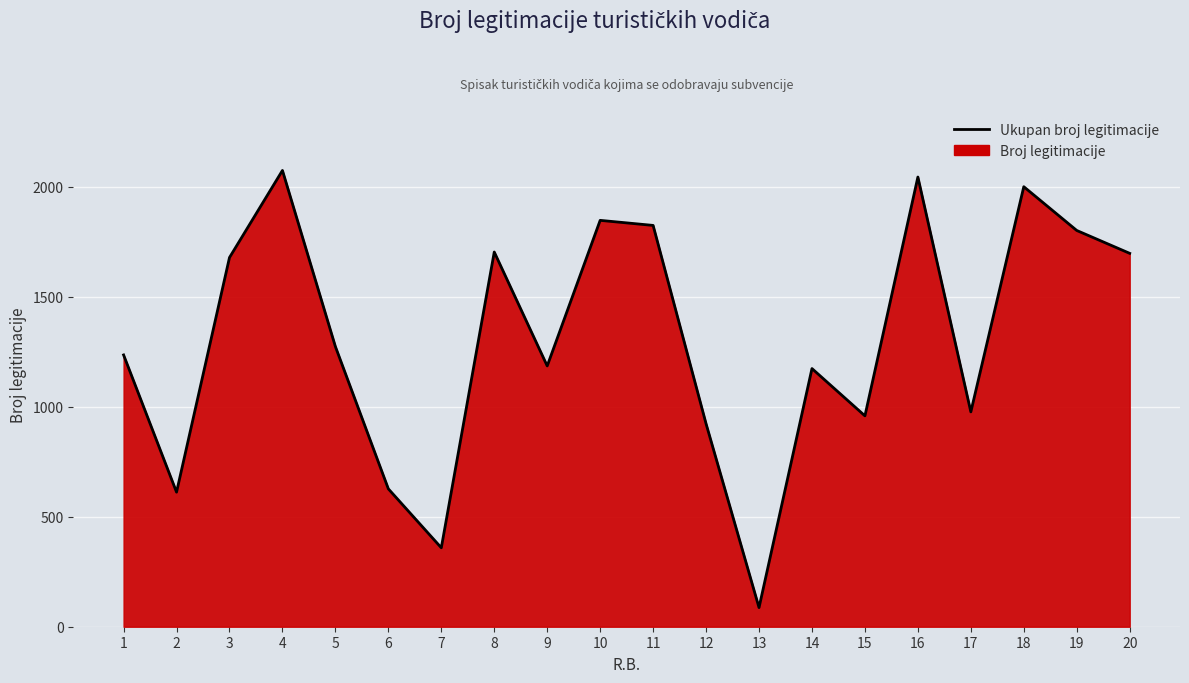

True or false: the data shows 554 at 7.

False